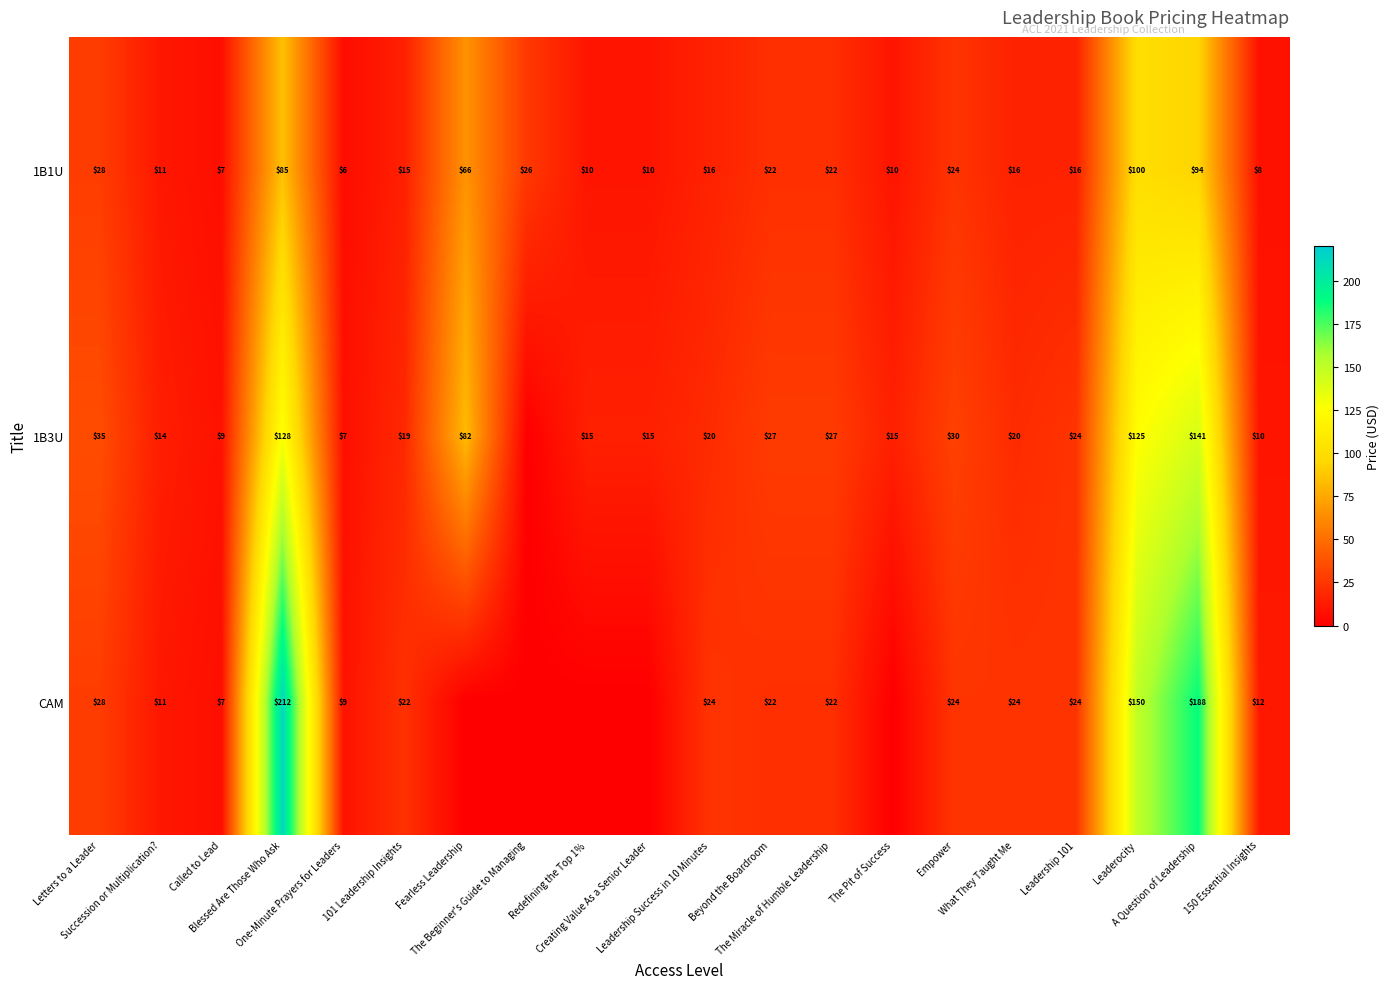

At which category is the sum across all series the highest?

Blessed Are Those Who Ask